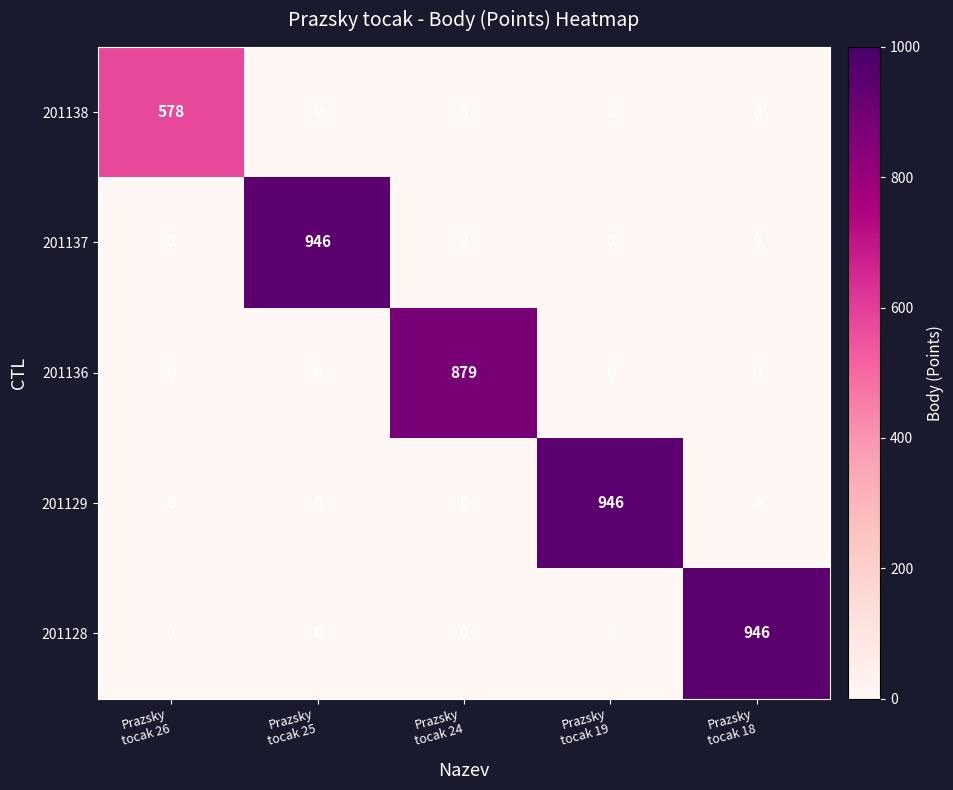

Reading left to right, list all the values displayed in this chart.

201138: 578	0	0	0	0
201137: 0	946	0	0	0
201136: 0	0	879	0	0
201129: 0	0	0	946	0
201128: 0	0	0	0	946